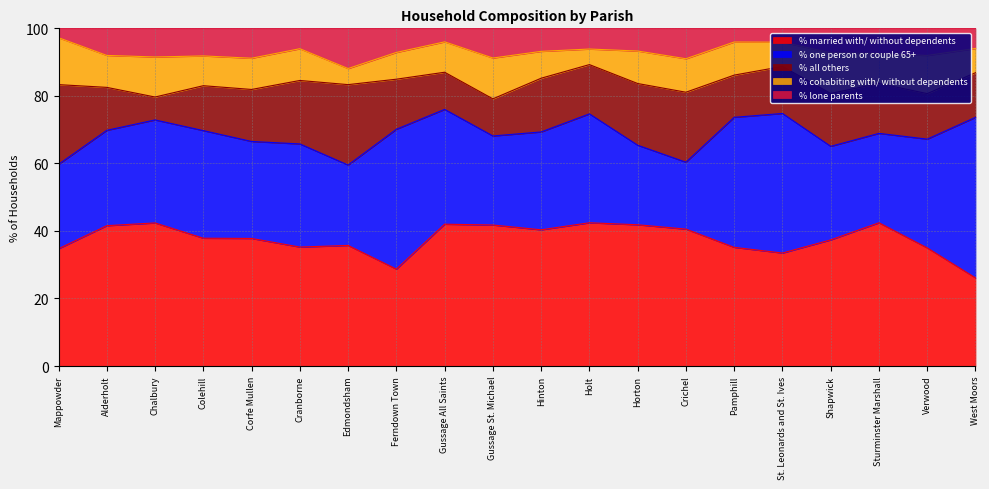

How many values in the % cohabiting with/ without dependents series are below 9?

8